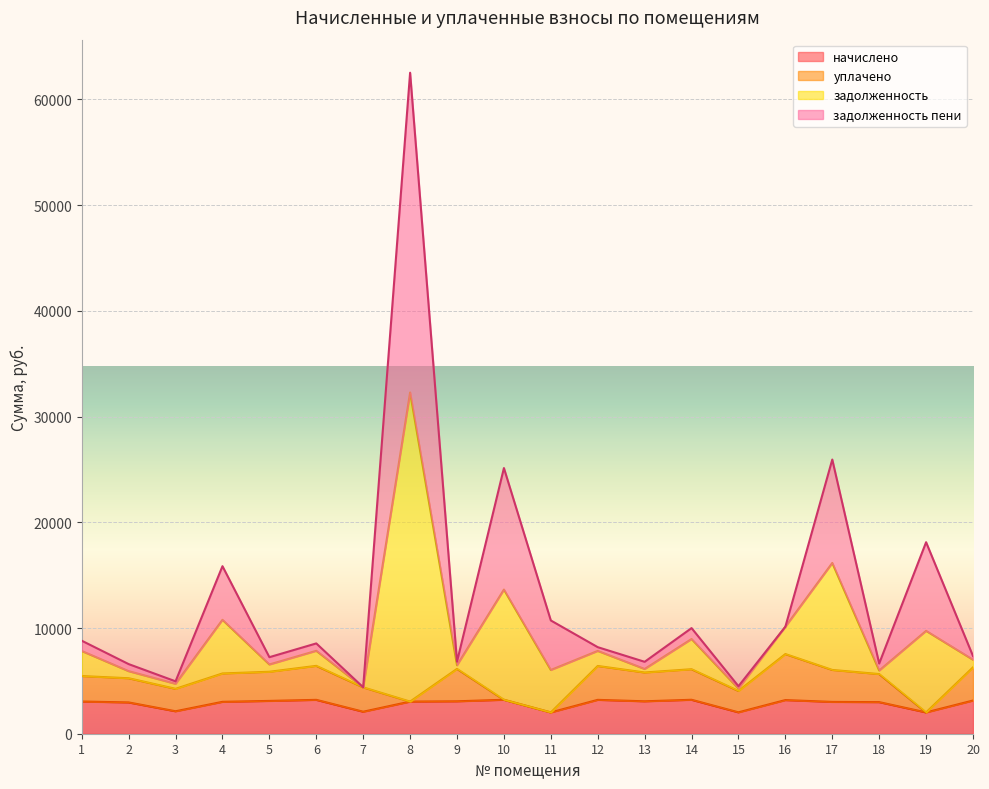

The value of начислено at 6 is 3204.0. True or false?

True